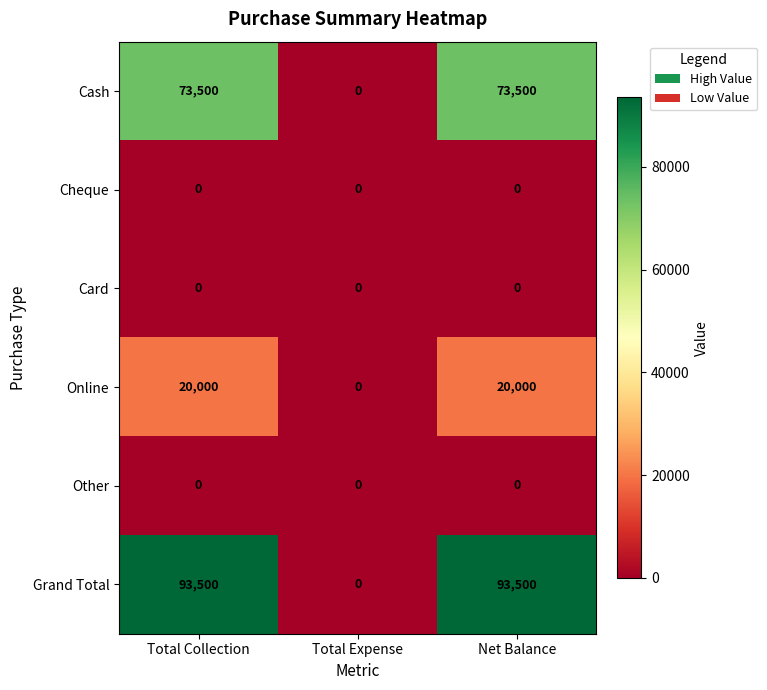

Which series has the largest total across all categories?

Grand Total